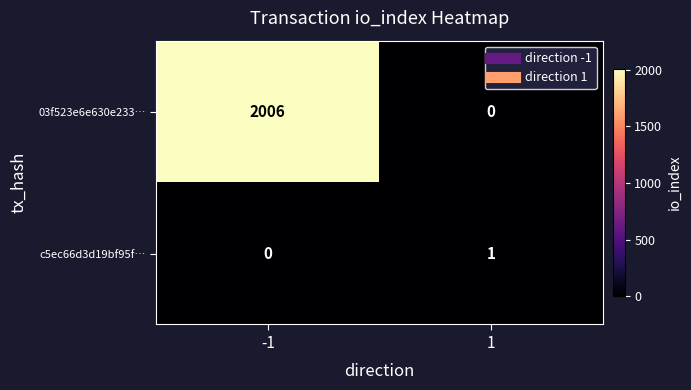

What is the spread (max minus min) of values at -1?

2006